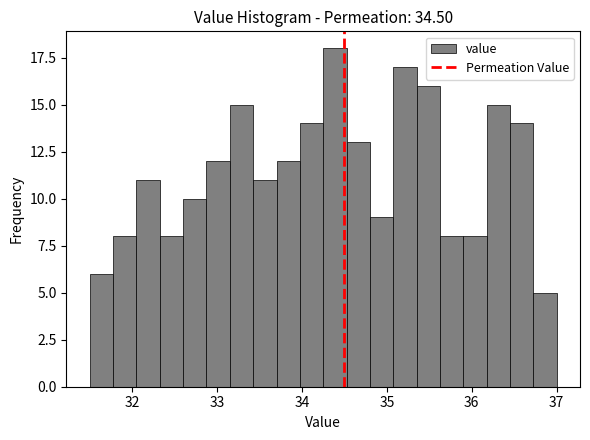

Read against the x-axis, roughly where is the centre of the tallest bar?

34.4